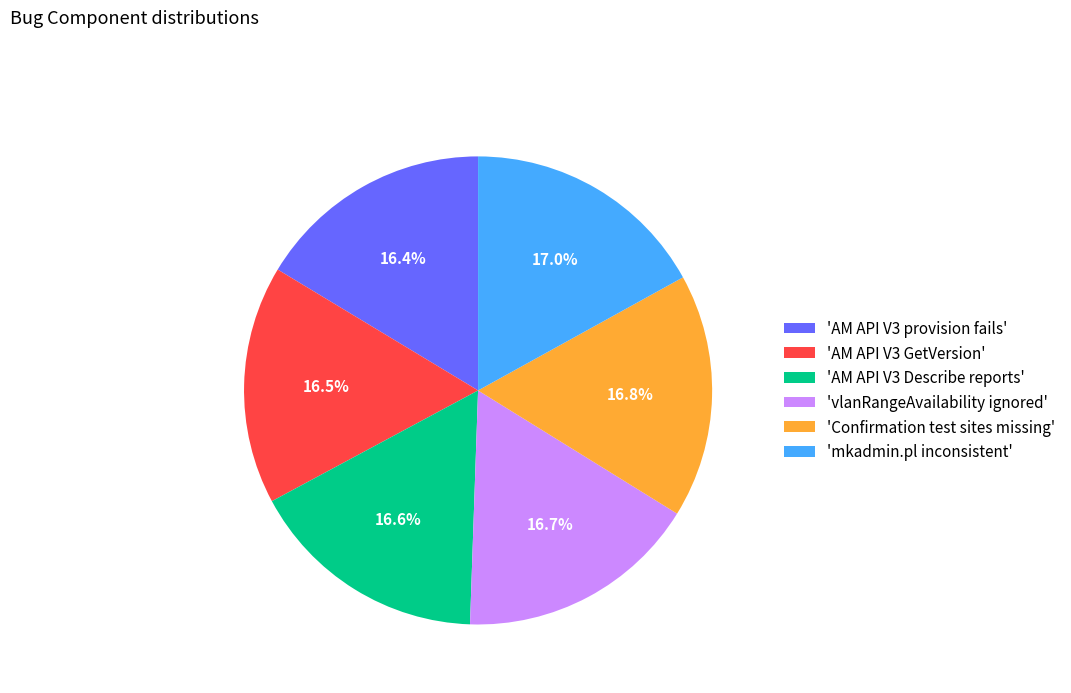

What percentage is NOT represented by 'AM API V3 provision fails'?

83.6%